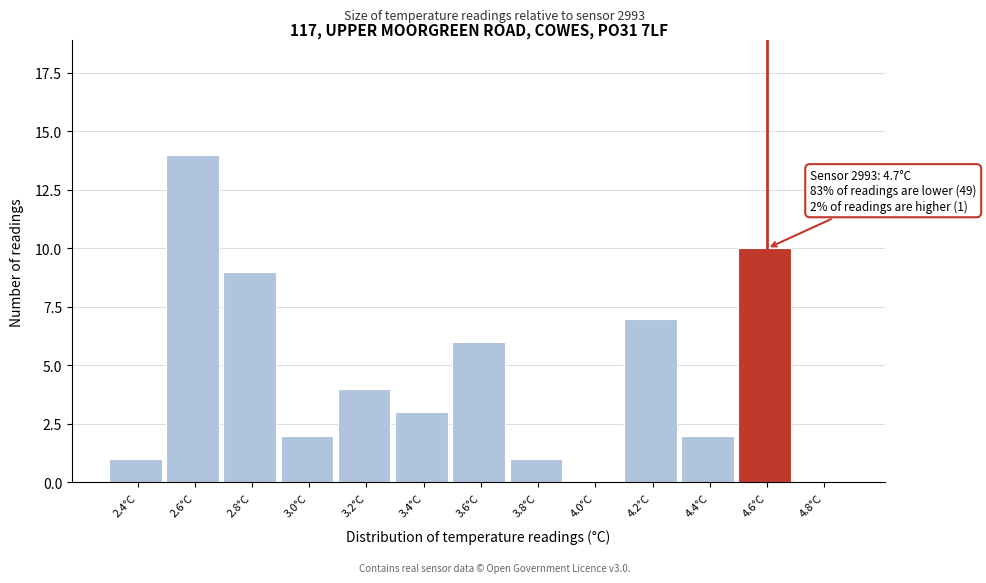

Reading left to right, extract all data points from this chart.

2.4°C=1	2.6°C=14	2.8°C=9	3.0°C=2	3.2°C=4	3.4°C=3	3.6°C=6	3.8°C=1	4.0°C=0	4.2°C=7	4.4°C=2	4.6°C=10	4.8°C=0